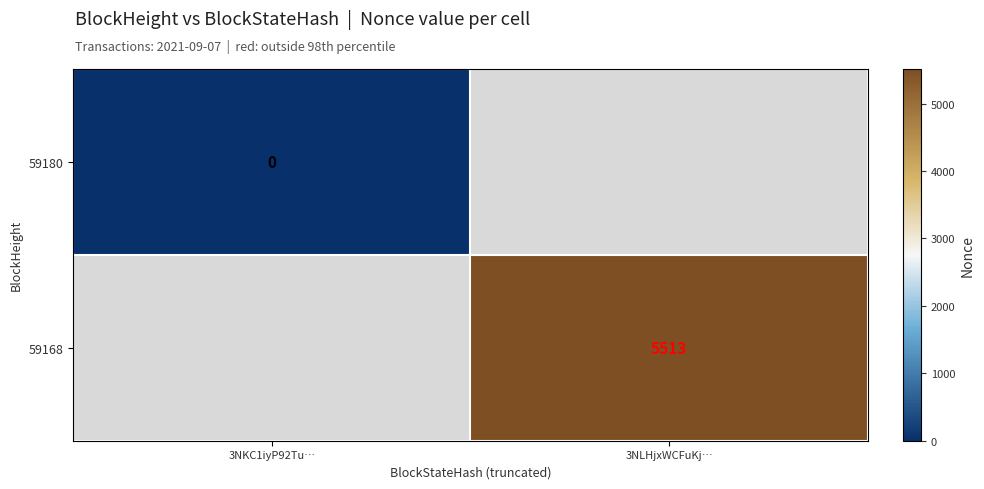

At how many categories does at least one series exceed 4562?

1